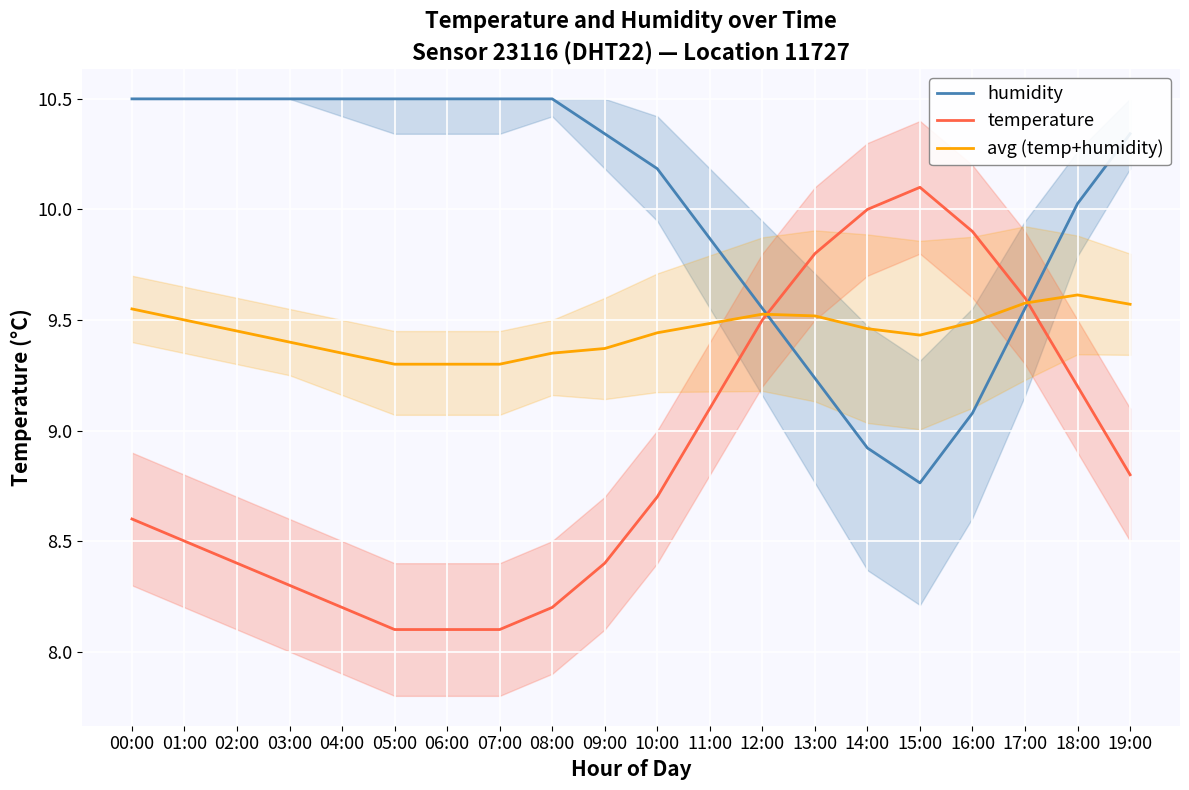

What is the label of the 7th point from the left?

06:00